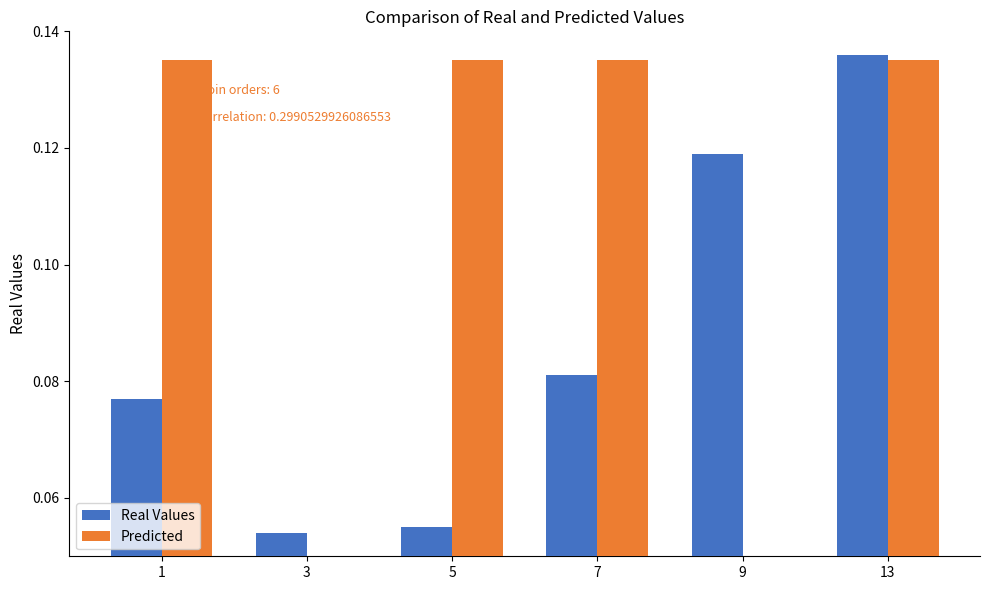

List the series in order of their overall mean, highest first.

Predicted, Real Values